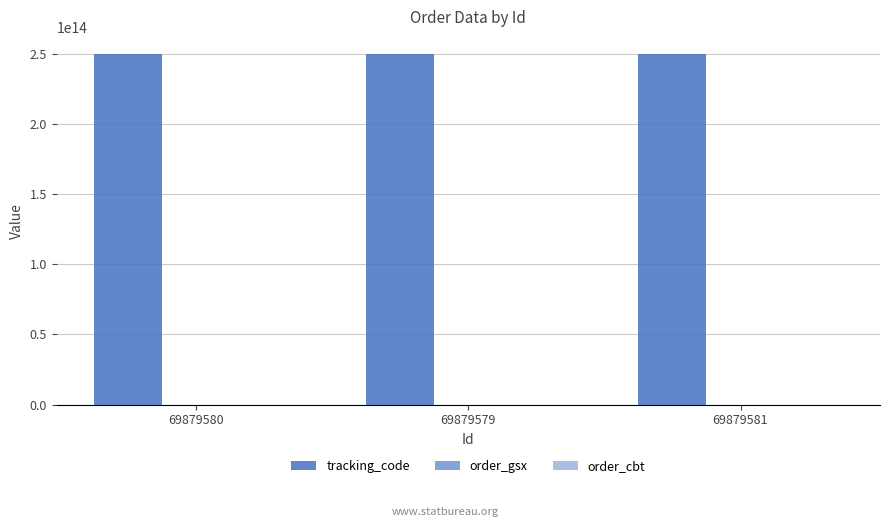

The order_gsx series shows 574524 at 69879579. True or false?

True